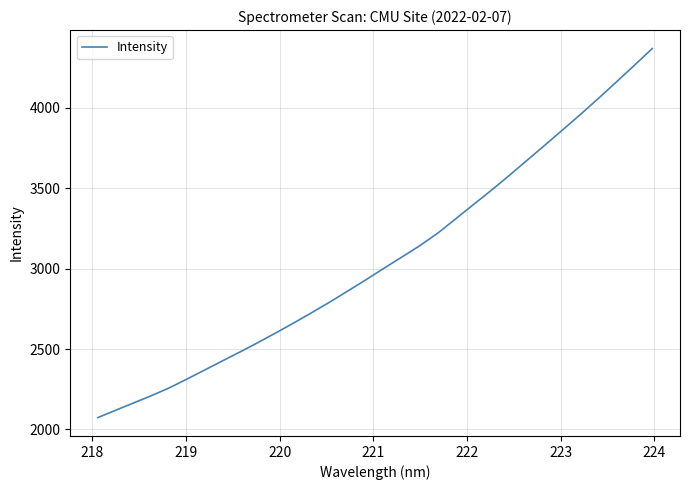

What is the difference between the maximum and minimum values?

2294.8